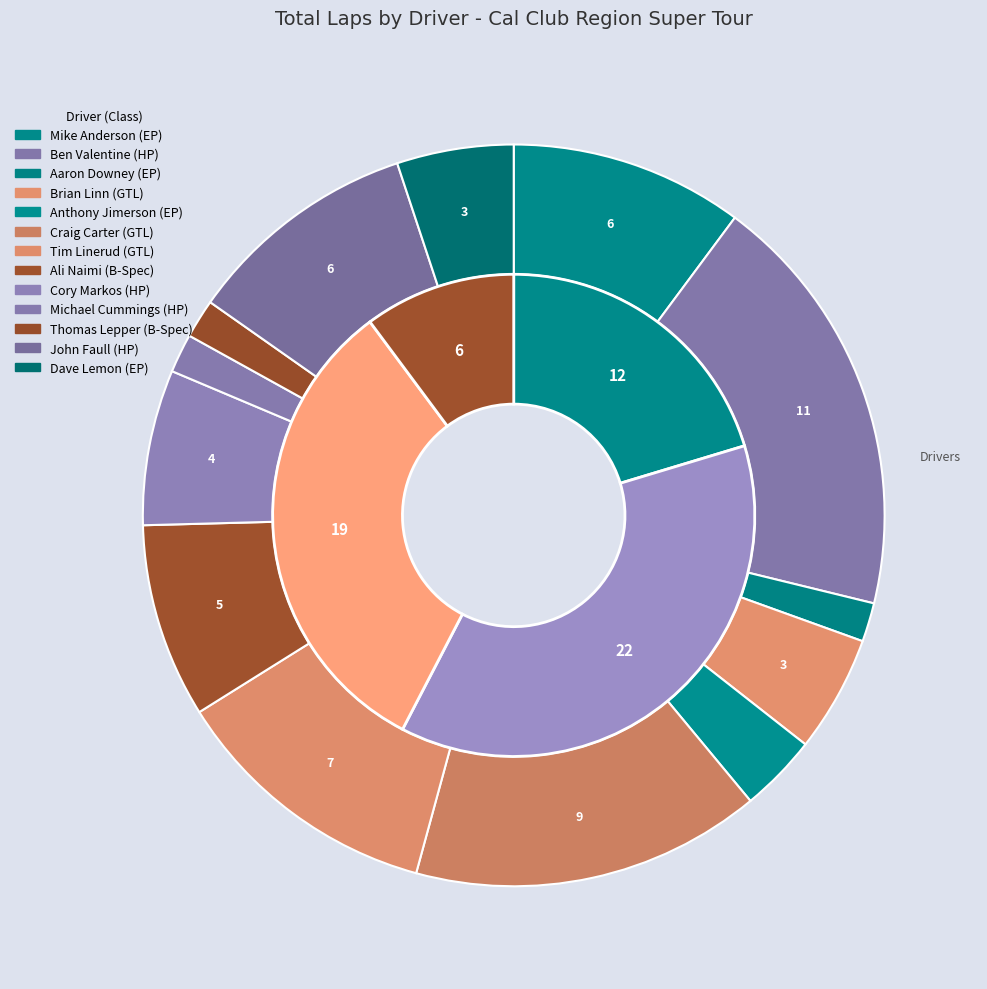

True or false: Dave Lemon (EP) accounts for 5% of the total.

True